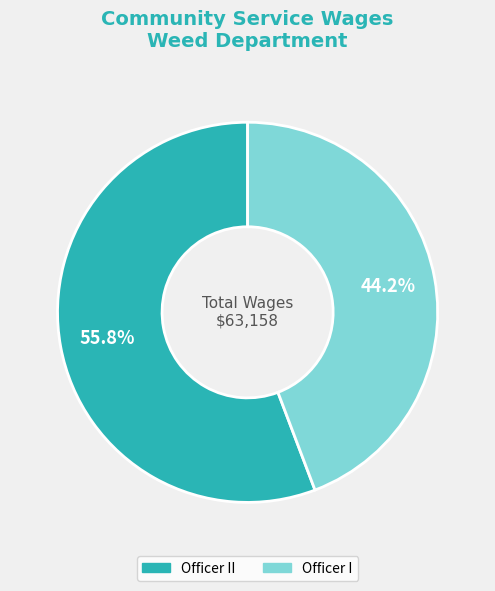

Is there any slice that represents more than half of the pie?

Yes